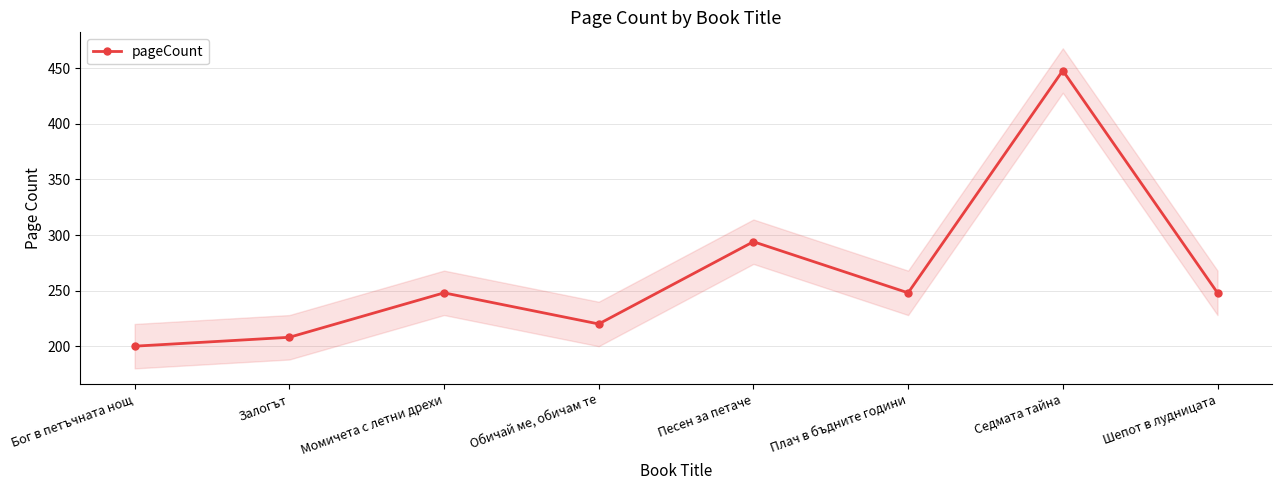

How many data points are less than 248?

3